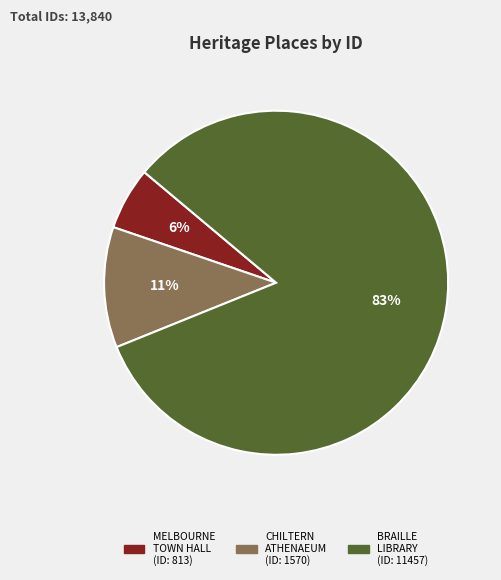

Is there a majority slice in this chart?

Yes